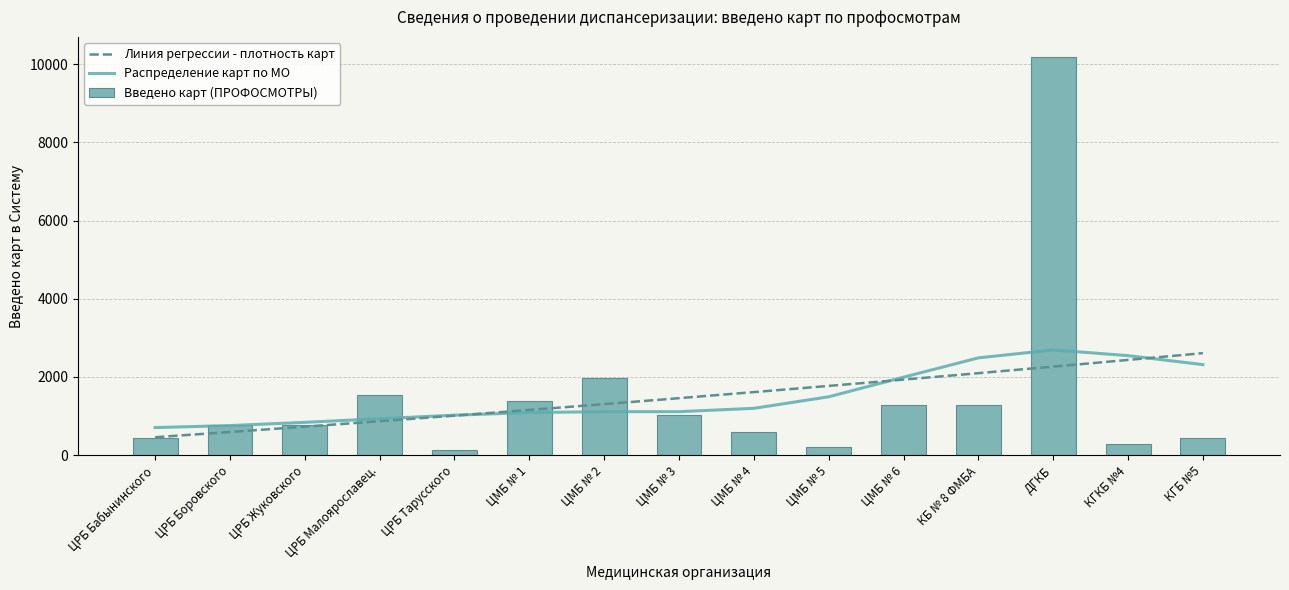

True or false: the data shows 1640 at ЦМБ № 3.

False